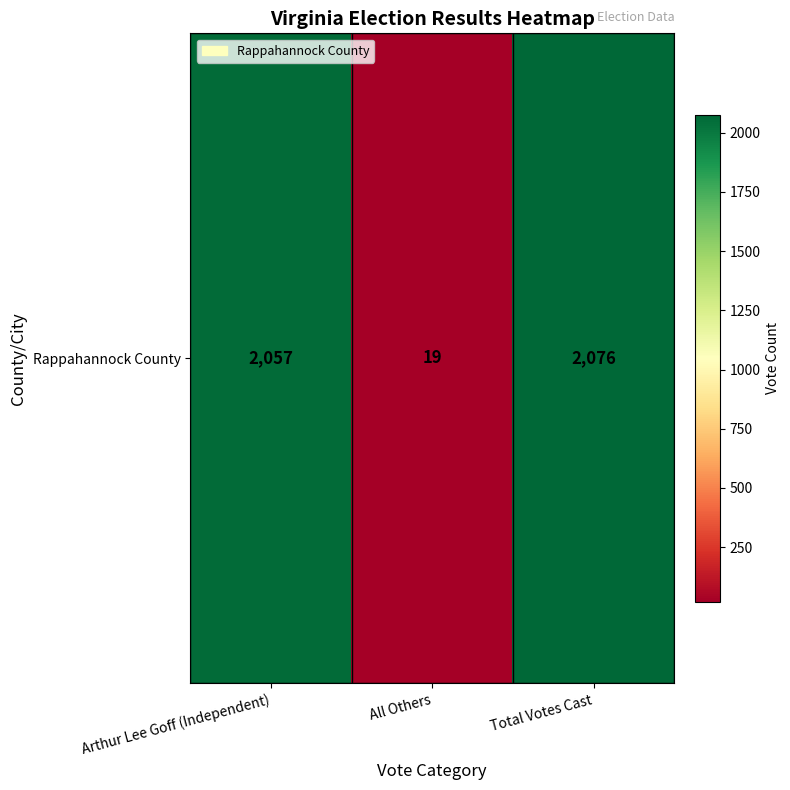

What is the difference between the maximum and minimum values?

2057